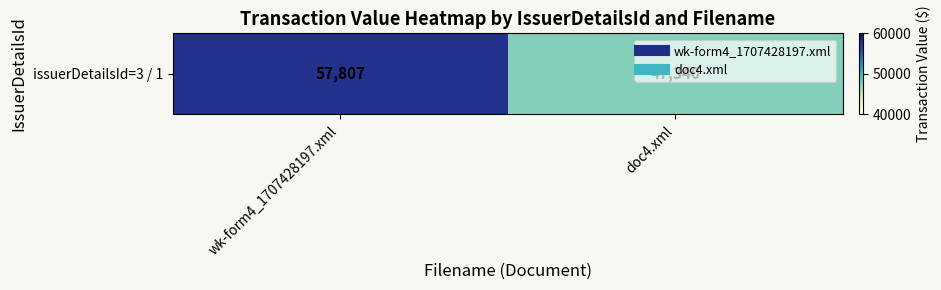

Count the number of data series in this chart.

1